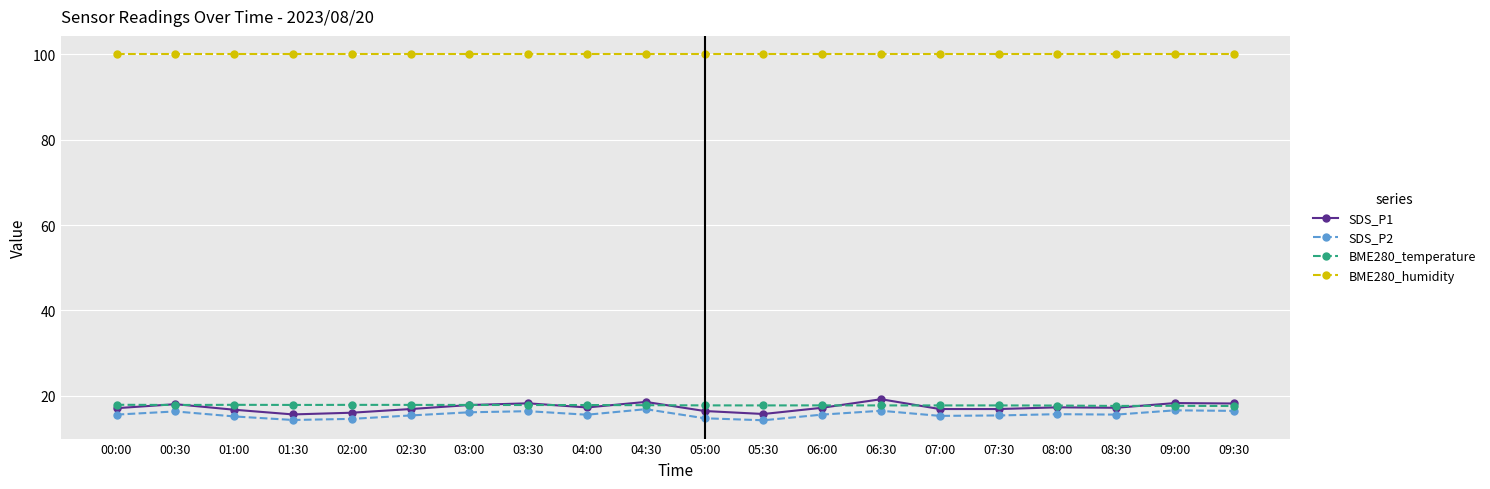

True or false: SDS_P1 and BME280_humidity intersect in this chart.

False